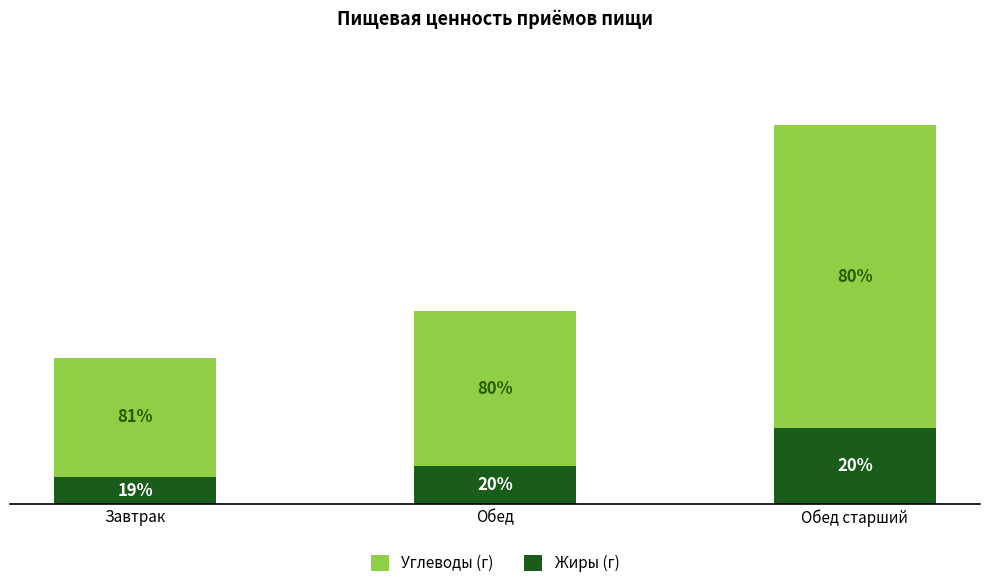

Are the bars grouped side by side (vs. stacked)?

No